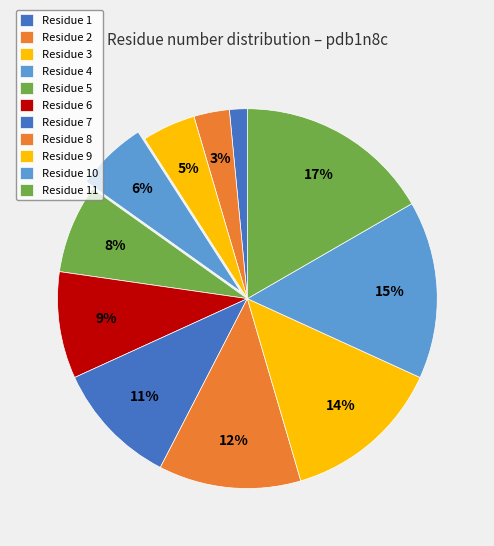

How many segments does this pie chart have?

11